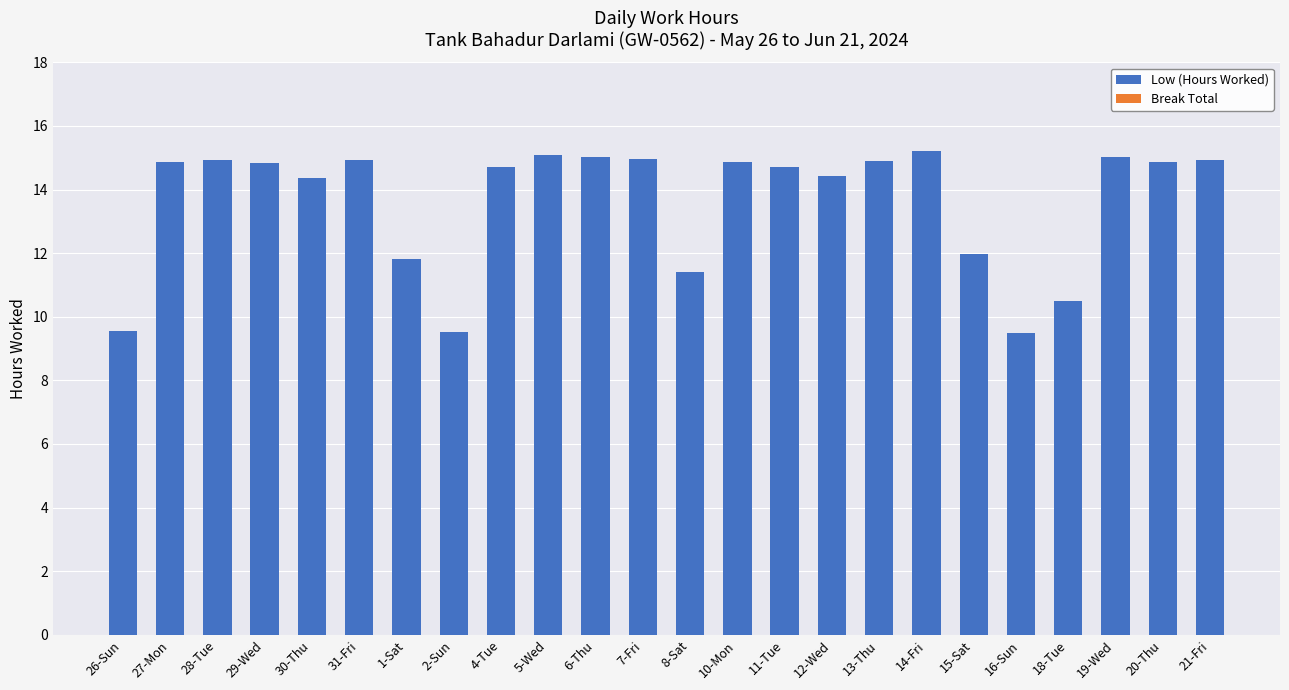

What is the smallest value displayed?

9.5